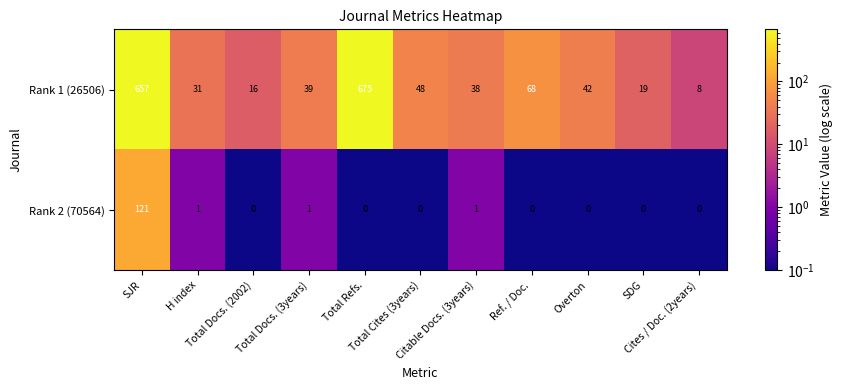

At which category is the sum across all series the highest?

SJR